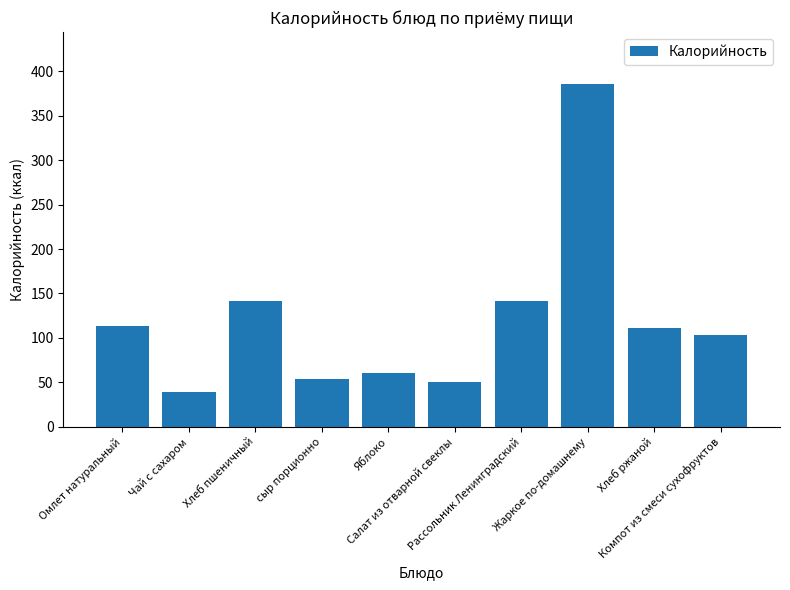

How many categories are shown in the chart?

10